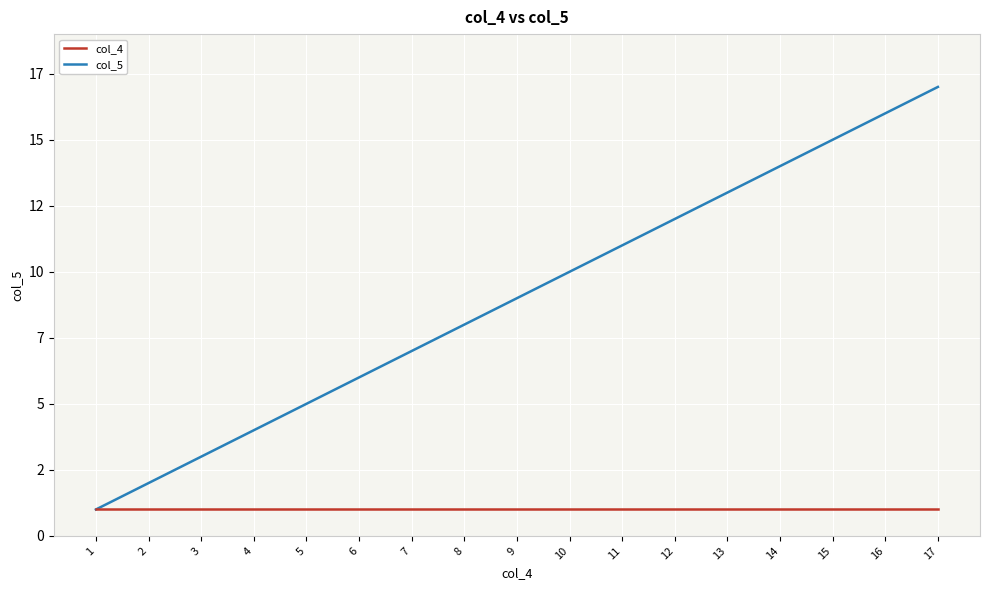

What are all the series names shown in the legend?

col_4, col_5